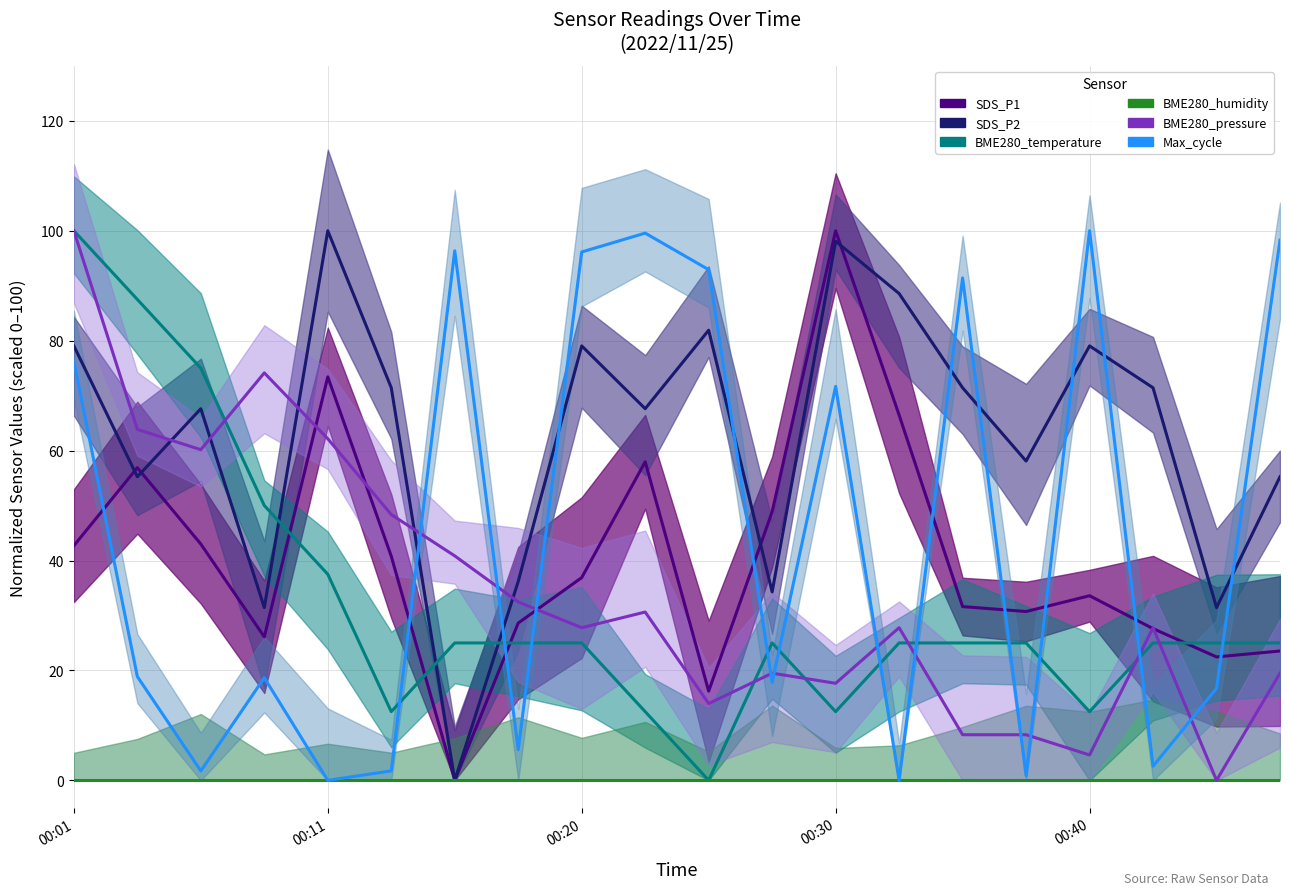

Which series ends up on top after the final intersection of SDS_P1 and SDS_P2?

SDS_P2